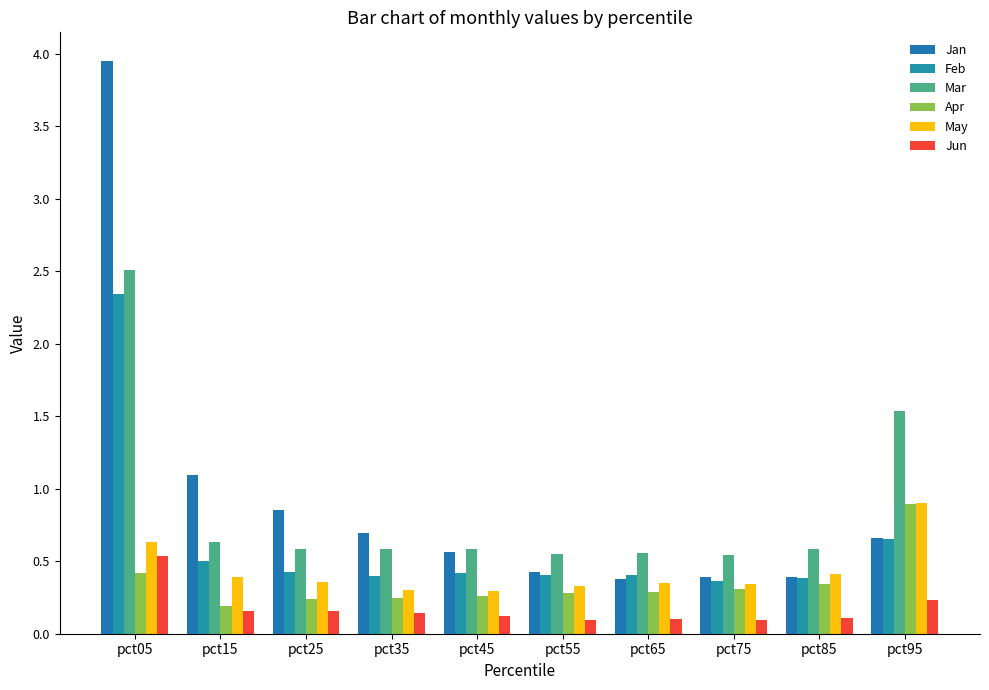

What are all the series names shown in the legend?

Jan, Feb, Mar, Apr, May, Jun